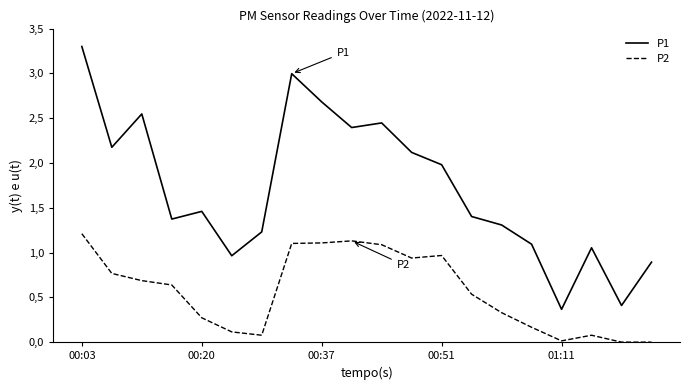

What is the label of the 1st point from the left?

00:03